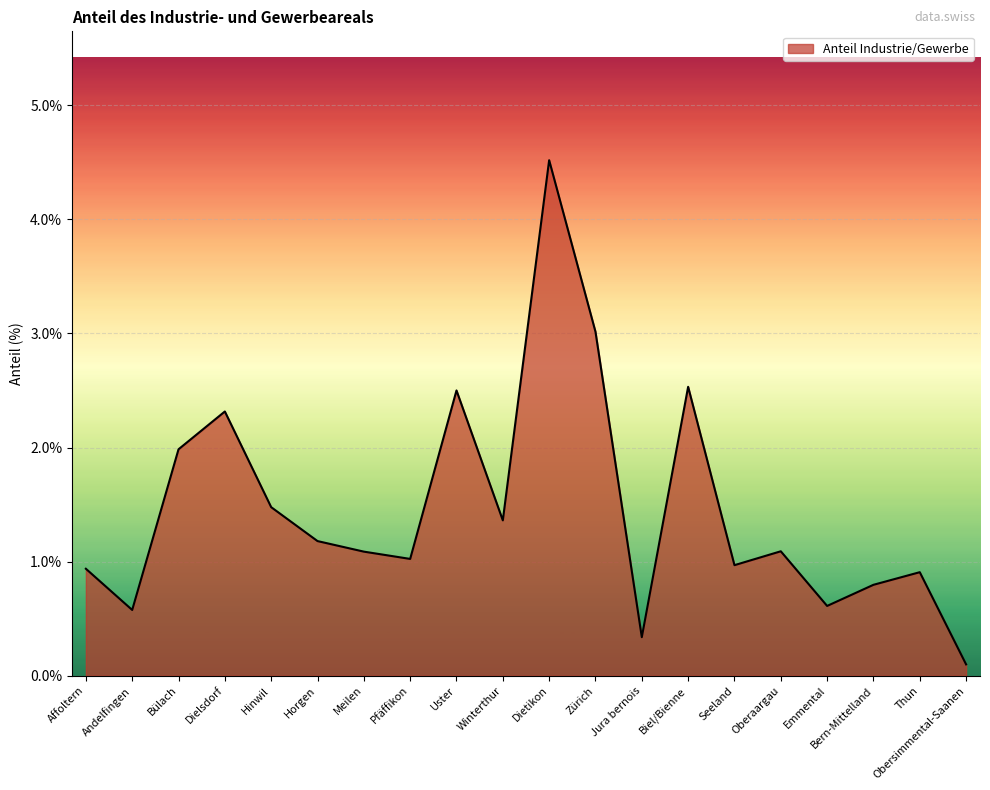

The chart shows a value of 0.3 at Thun. True or false?

False